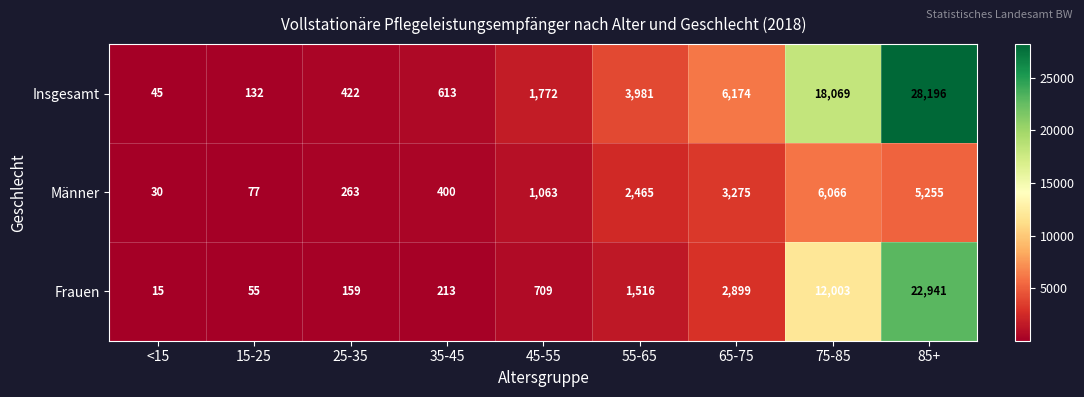

Reading left to right, extract all data points from this chart.

Insgesamt: <15=45	15-25=132	25-35=422	35-45=613	45-55=1772	55-65=3981	65-75=6174	75-85=18069	85+=28196
Männer: <15=30	15-25=77	25-35=263	35-45=400	45-55=1063	55-65=2465	65-75=3275	75-85=6066	85+=5255
Frauen: <15=15	15-25=55	25-35=159	35-45=213	45-55=709	55-65=1516	65-75=2899	75-85=12003	85+=22941